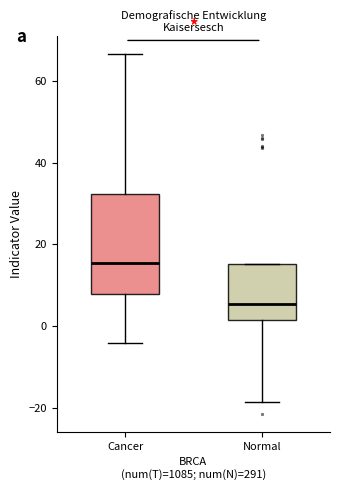

Reading left to right, transcribe this box plot: for each box, give where its median line is, the range the box spans, and where its two whiskers end, as read against the y-axis. The values are not printed on the chart, so give them approximately, as read against the axis.

Cancer: median 16, box 8 to 32, whiskers -4 to 66
Normal: median 6, box 2 to 16, whiskers -18 to 16